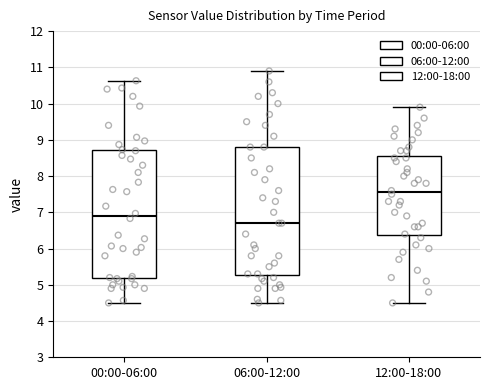

Where is the upper edge of the box for 12:00-18:00 on the y-axis? The values are not printed on the chart, so give them approximately, as read against the axis.

8.6